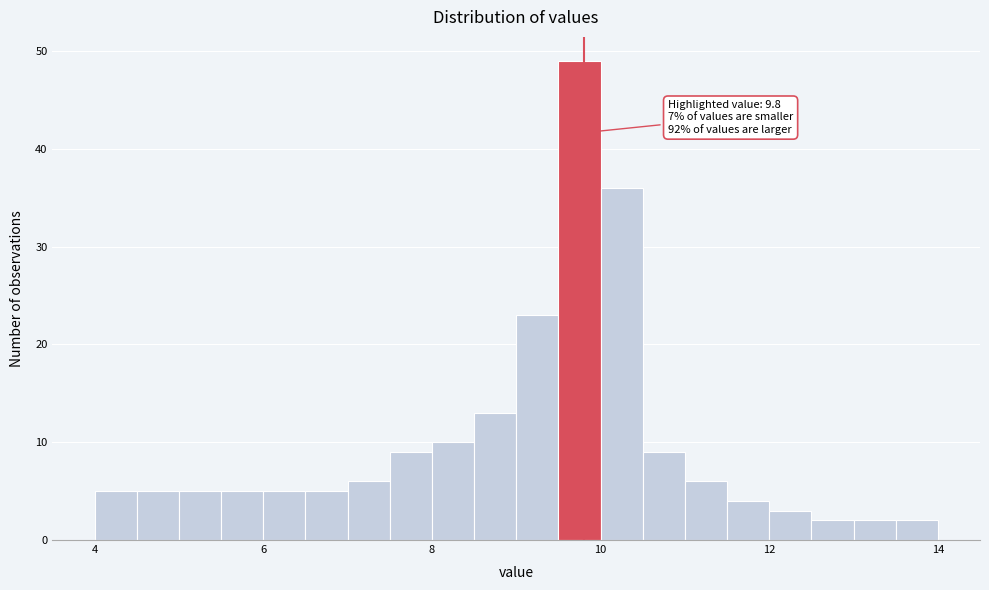

Around what value on the x-axis is the tallest bar? Give the approximate position of its centre, as read against the axis.

9.8